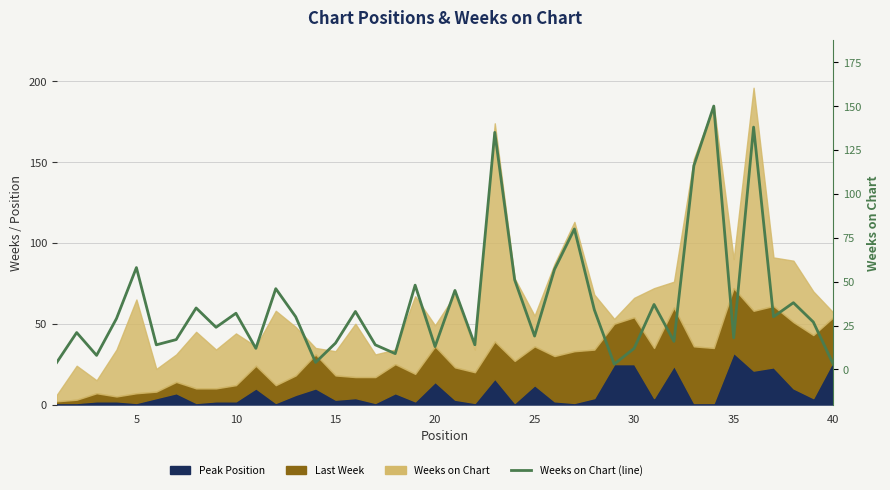

How many values exceed 29?

19